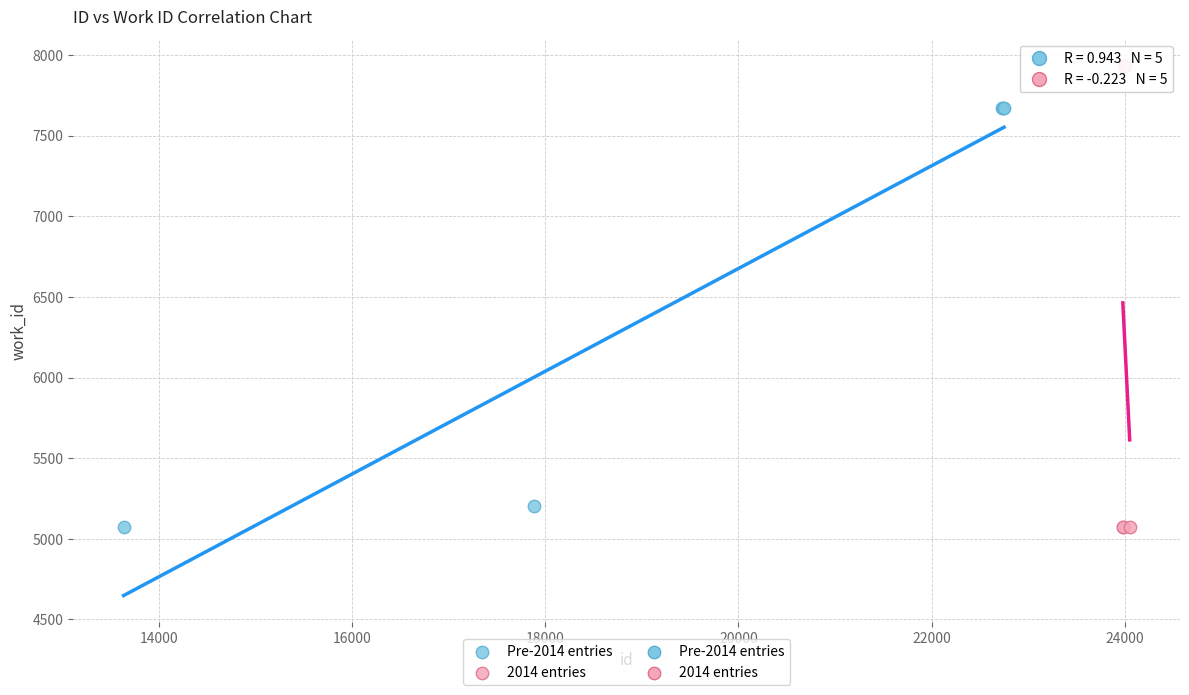

Which series has the largest Y range (max minus min)?

2014 entries